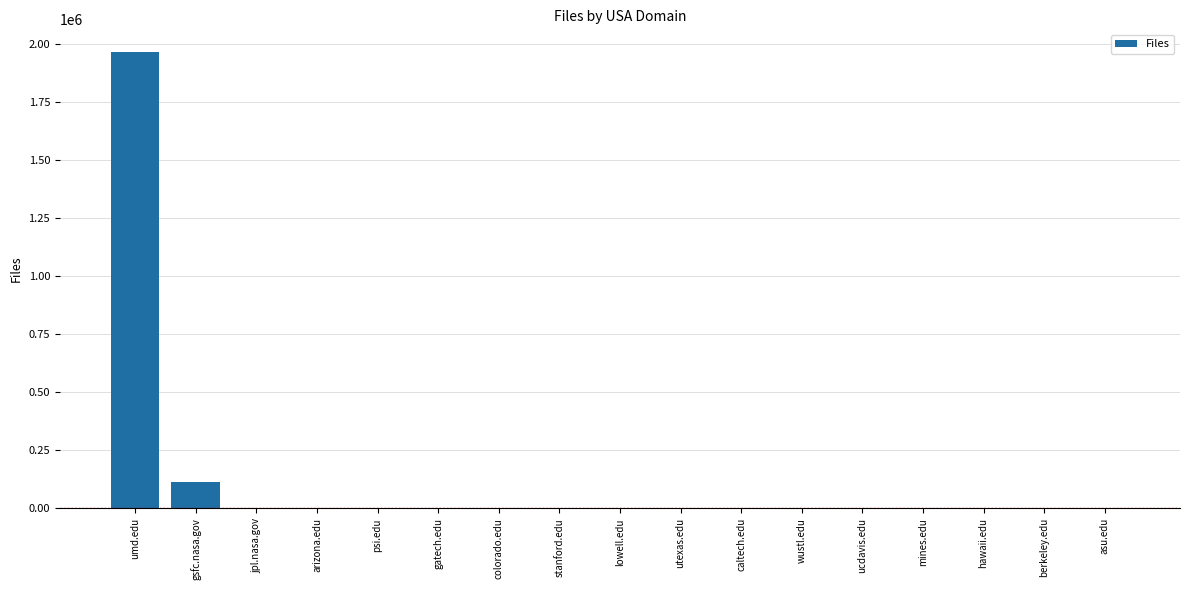

How many distinct data groups are displayed?

1